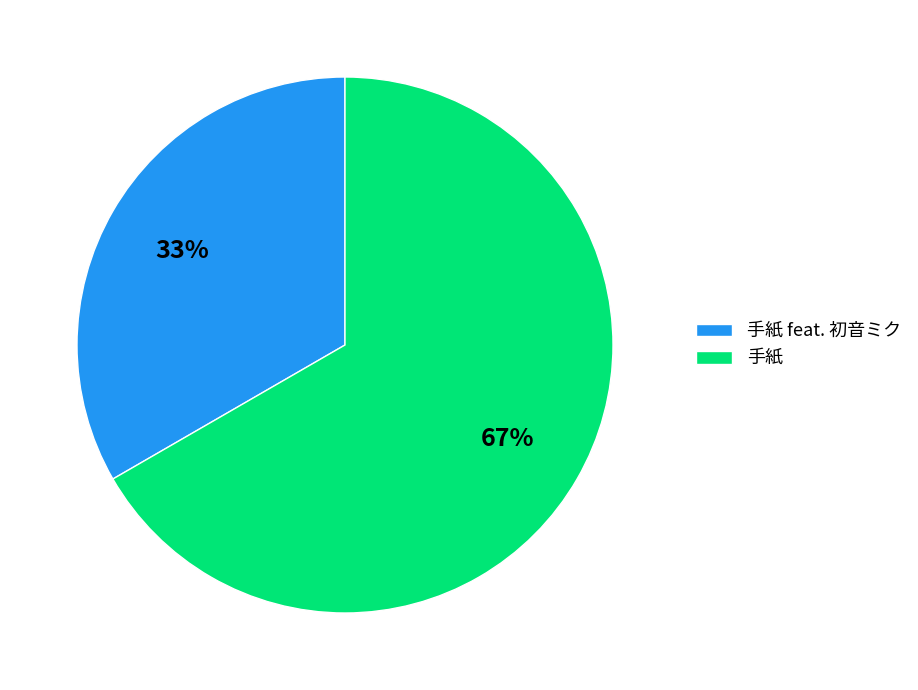

Does 手紙 feat. 初音ミク account for over 50% of the chart?

No